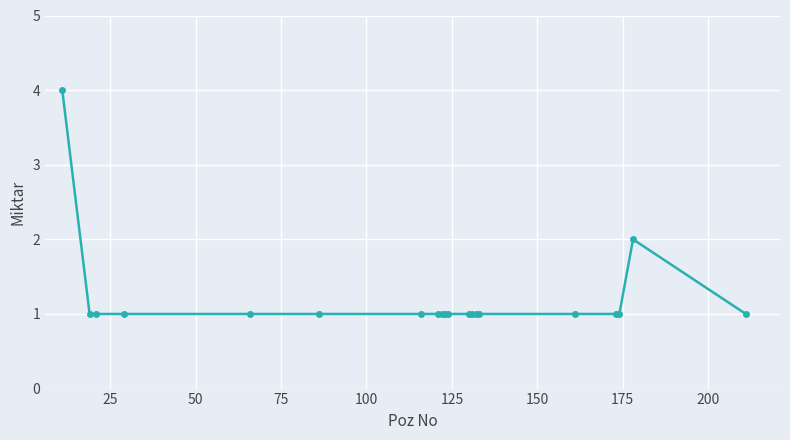

What is the value of the 16th point from the left?

1